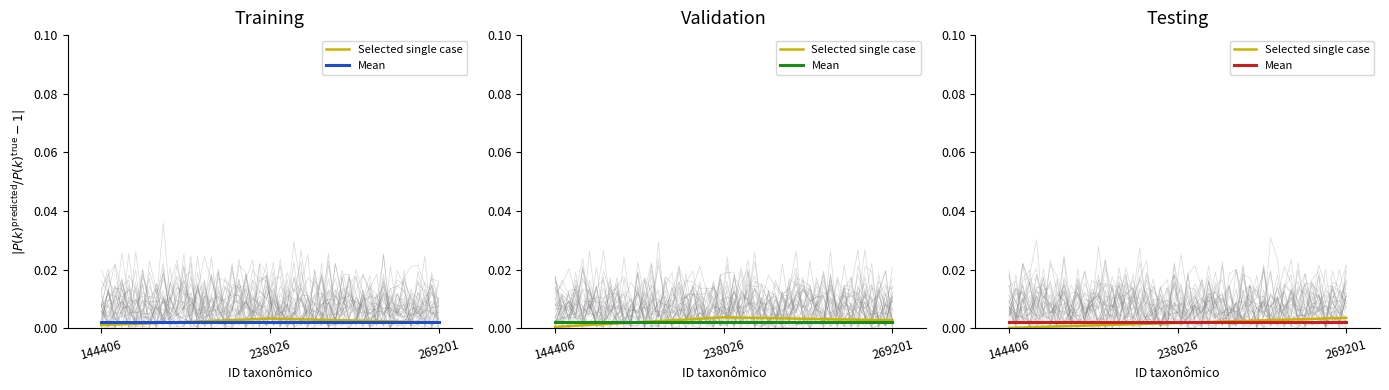

Which series has the largest total across all categories?

Mean